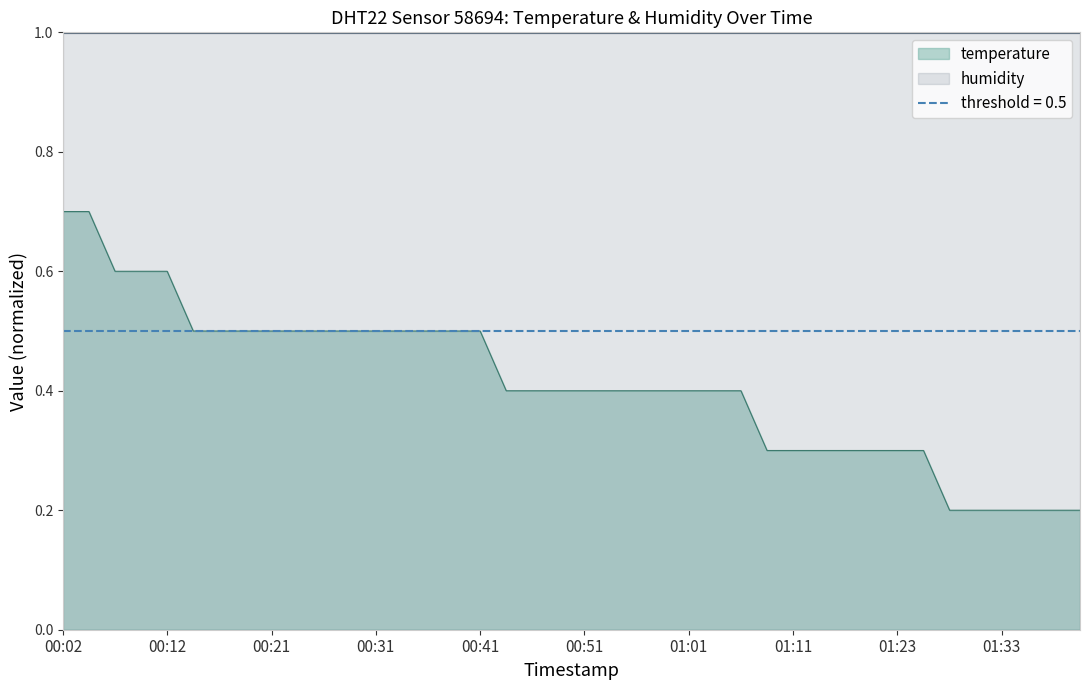

List the labels in order of value, largest first.

00:02, 00:04, 00:07, 00:09, 00:12, 00:14, 00:17, 00:19, 00:21, 00:24, 00:26, 00:29, 00:31, 00:34, 00:36, 00:38, 00:41, 00:43, 00:46, 00:48, 00:51, 00:53, 00:56, 00:58, 01:01, 01:03, 01:06, 01:08, 01:11, 01:13, 01:18, 01:21, 01:23, 01:26, 01:28, 01:30, 01:33, 01:35, 01:38, 01:40